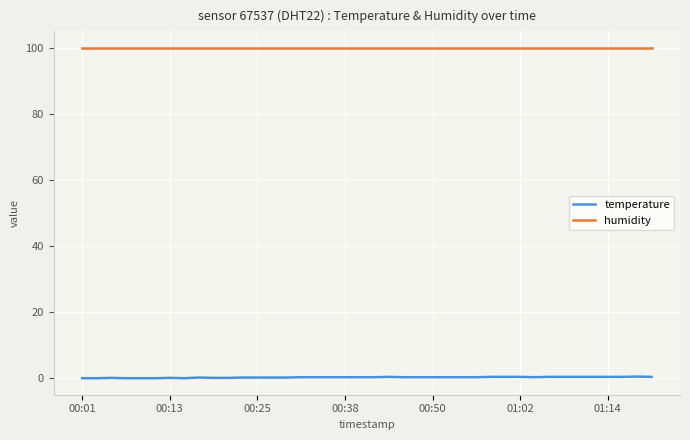

True or false: temperature and humidity cross at least once.

False